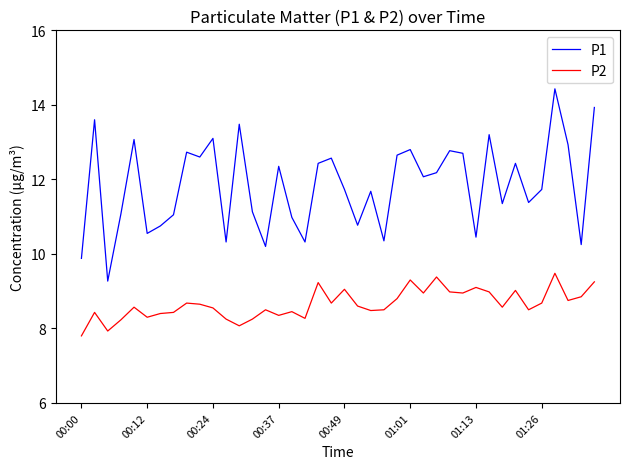

True or false: P2 and P1 cross at least once.

False